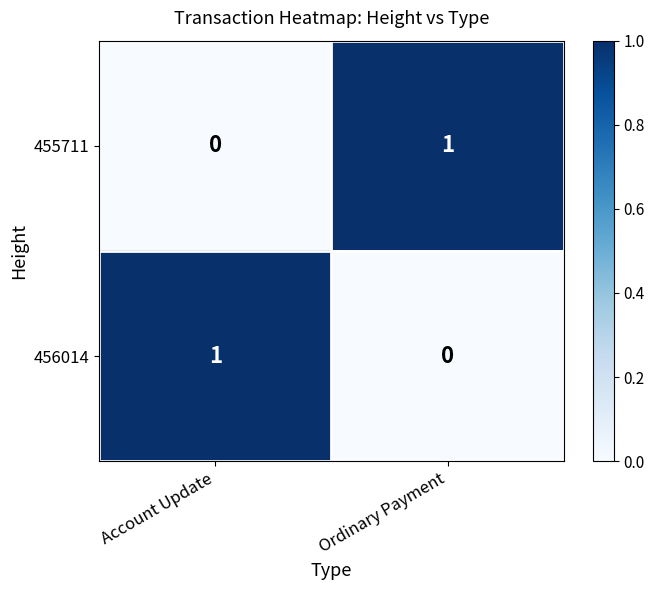

At which label does 456014 reach its peak?

Account Update